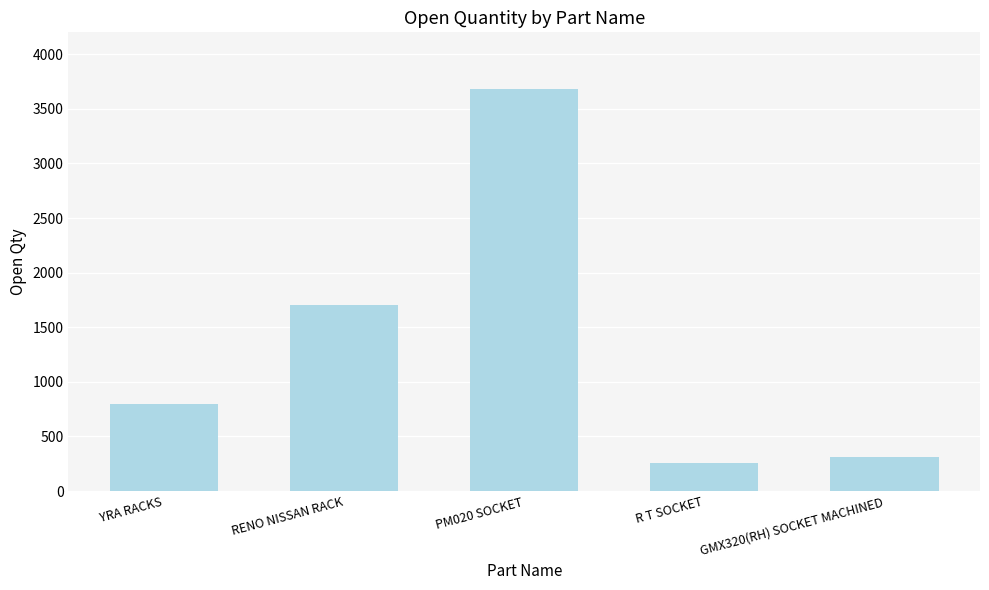

At which label is the value closest to 1965?

RENO NISSAN RACK